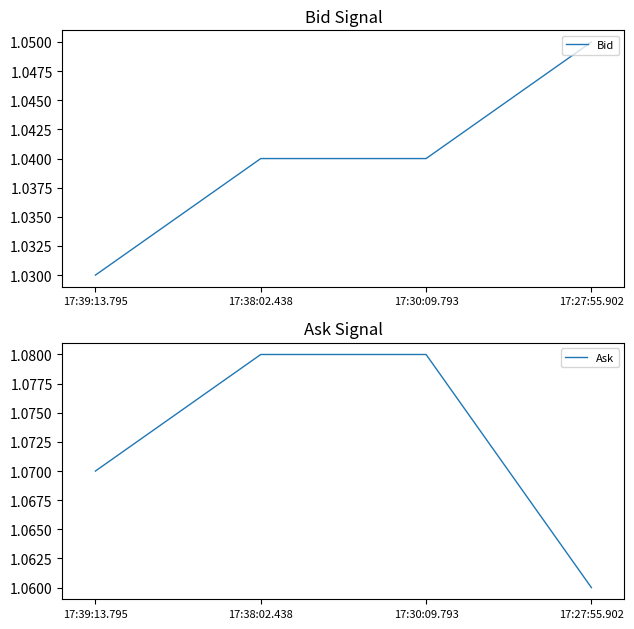

Reading left to right, what are all the values shown in this chart?

Bid: 17:39:13.795=1.0	17:38:02.438=1.0	17:30:09.793=1.0	17:27:55.902=1.1
Ask: 17:39:13.795=1.1	17:38:02.438=1.1	17:30:09.793=1.1	17:27:55.902=1.1